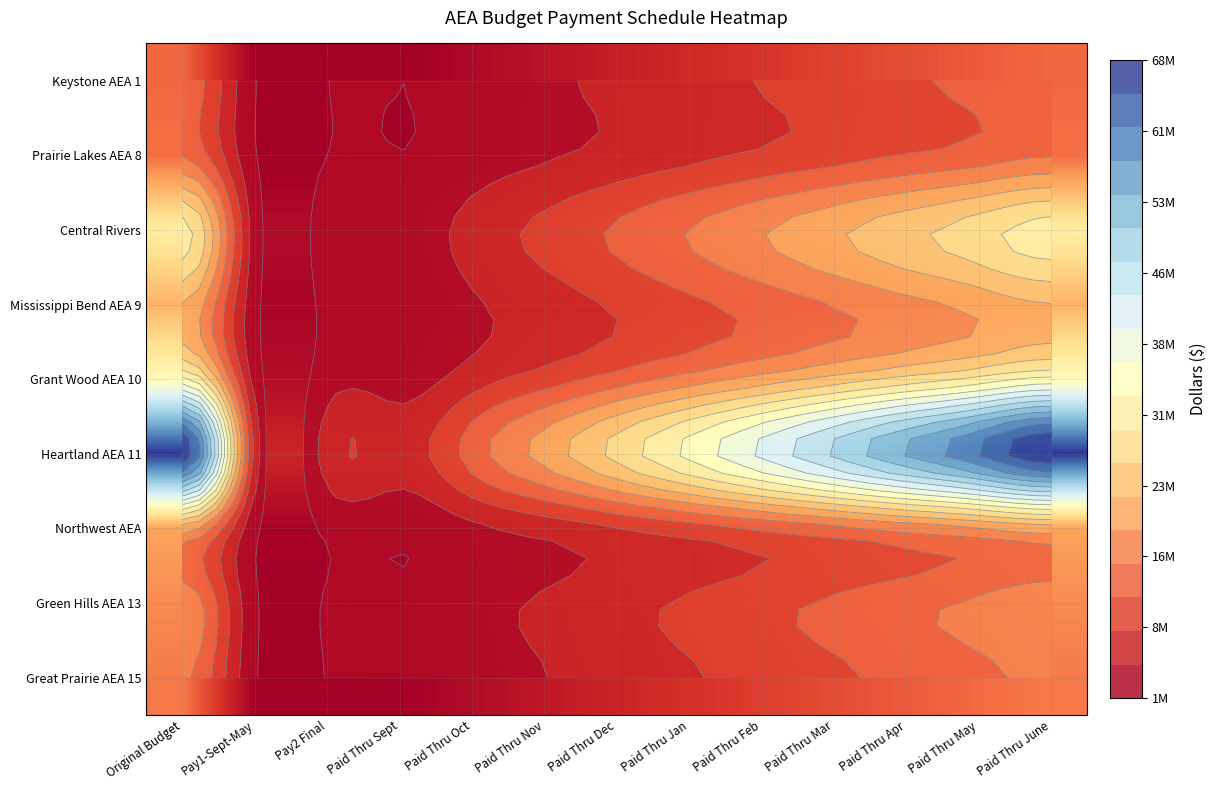

What is the greatest value displayed?

68697058